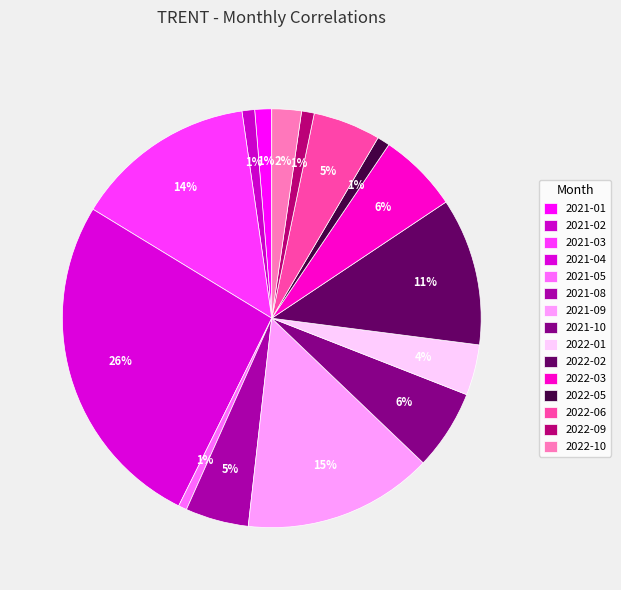

How many segments does this pie chart have?

15